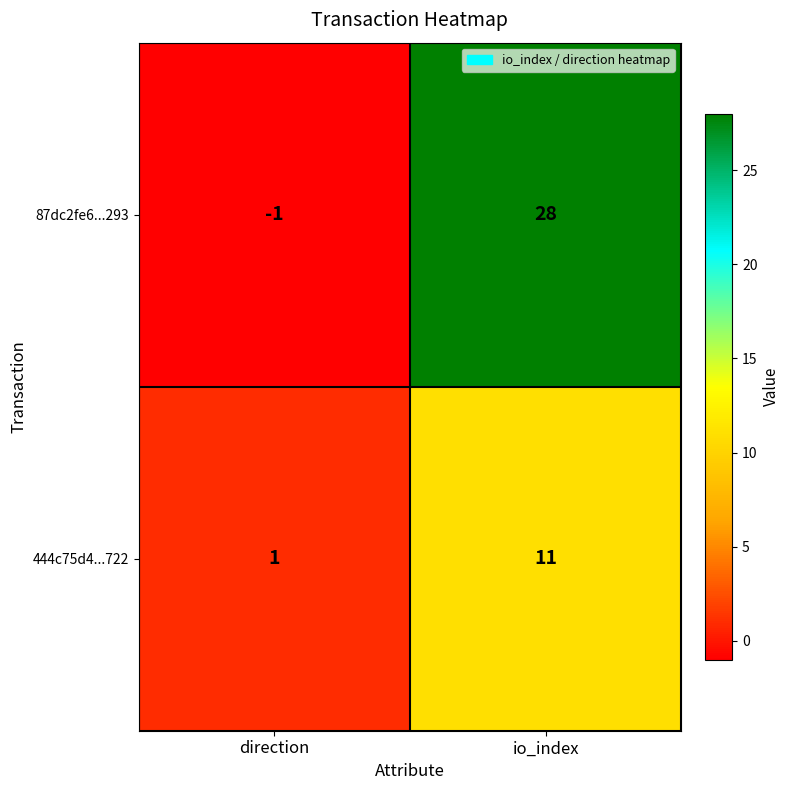

Reading left to right, extract all data points from this chart.

87dc2fe6...293: direction=-1	io_index=28
444c75d4...722: direction=1	io_index=11